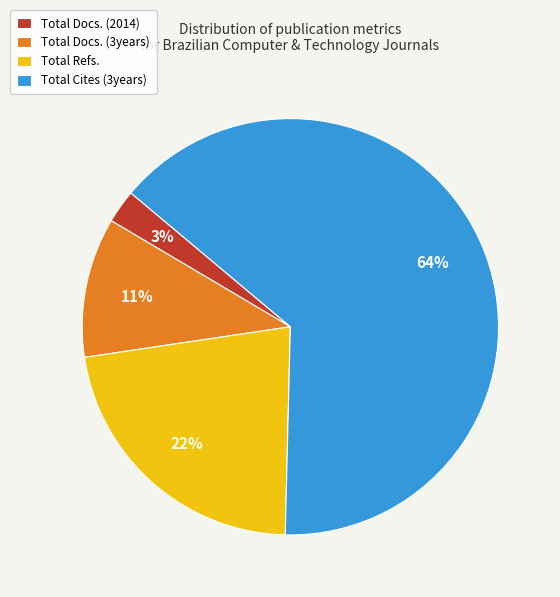

Approximately how many times larger is the value at Total Refs. compared to Total Cites (3years)?

0.3